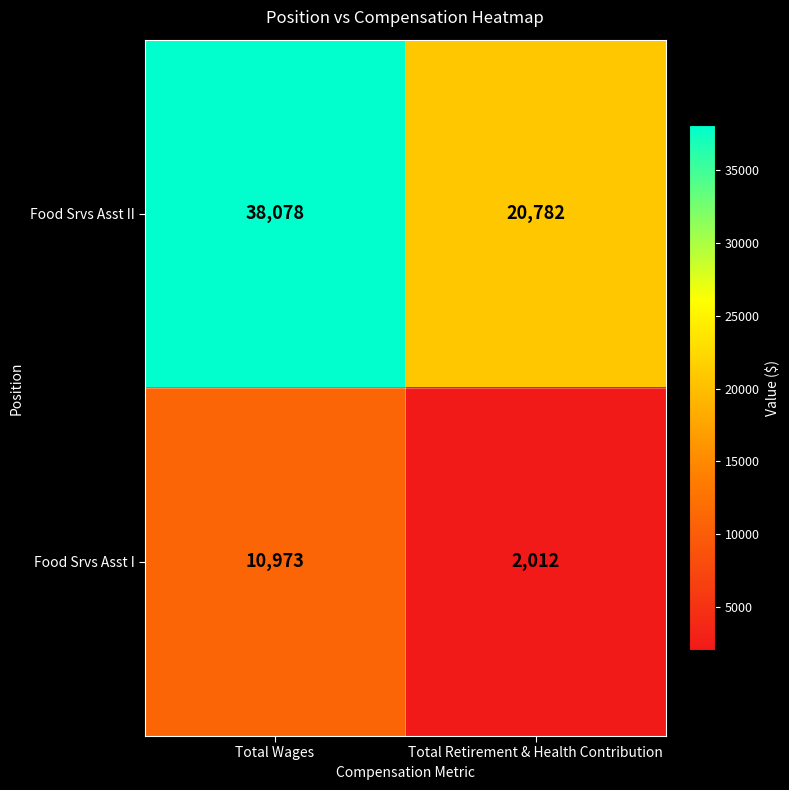

What is the highest value of the Food Srvs Asst I series?

10973